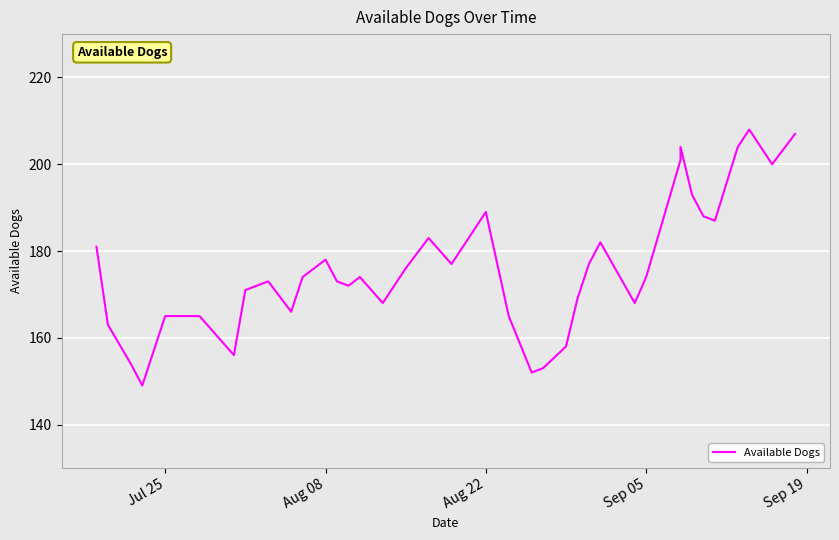

True or false: the data has more than 1 interior local peaks.

True